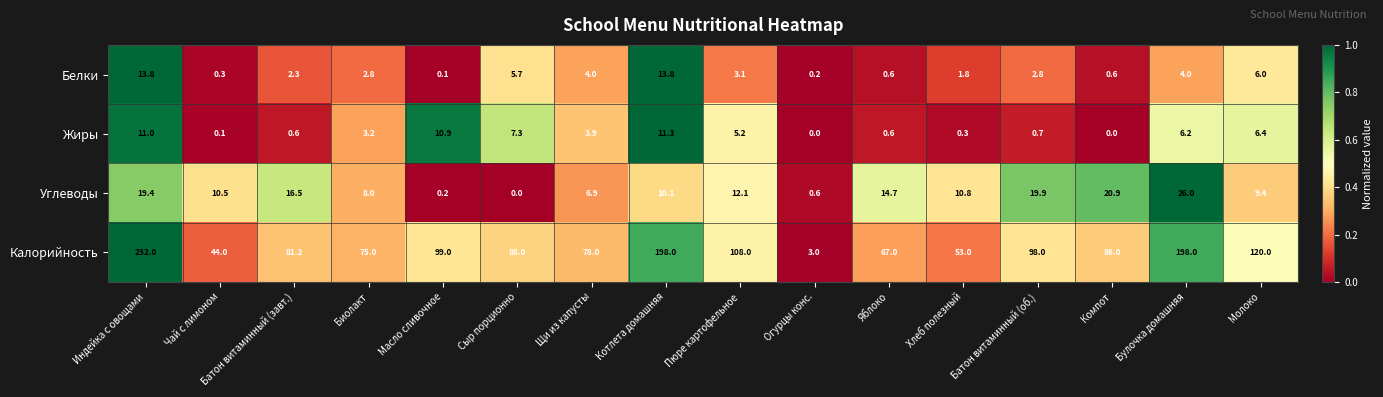

True or false: Жиры has a value of 1.1 at Пюре картофельное.

False